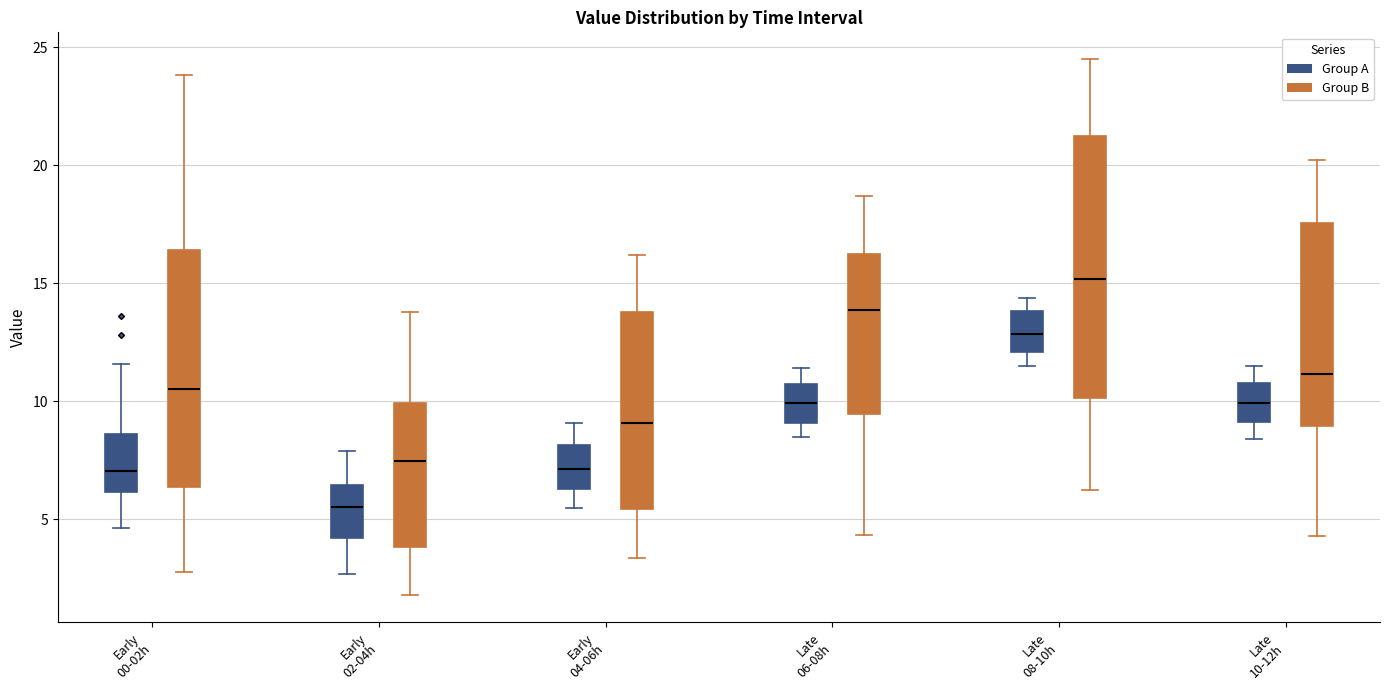

Which box's median line is the lowest?

Early 02-04h (Group A)